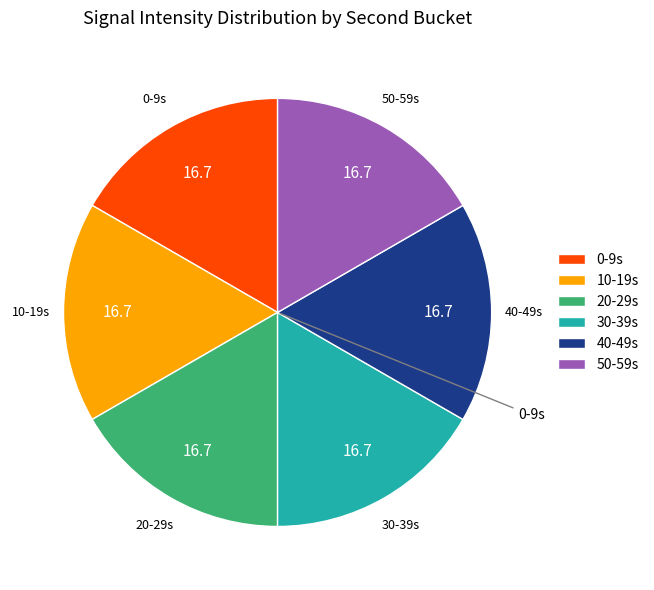

Approximately how many times larger is the value at 40-49s compared to 0-9s?

1.0